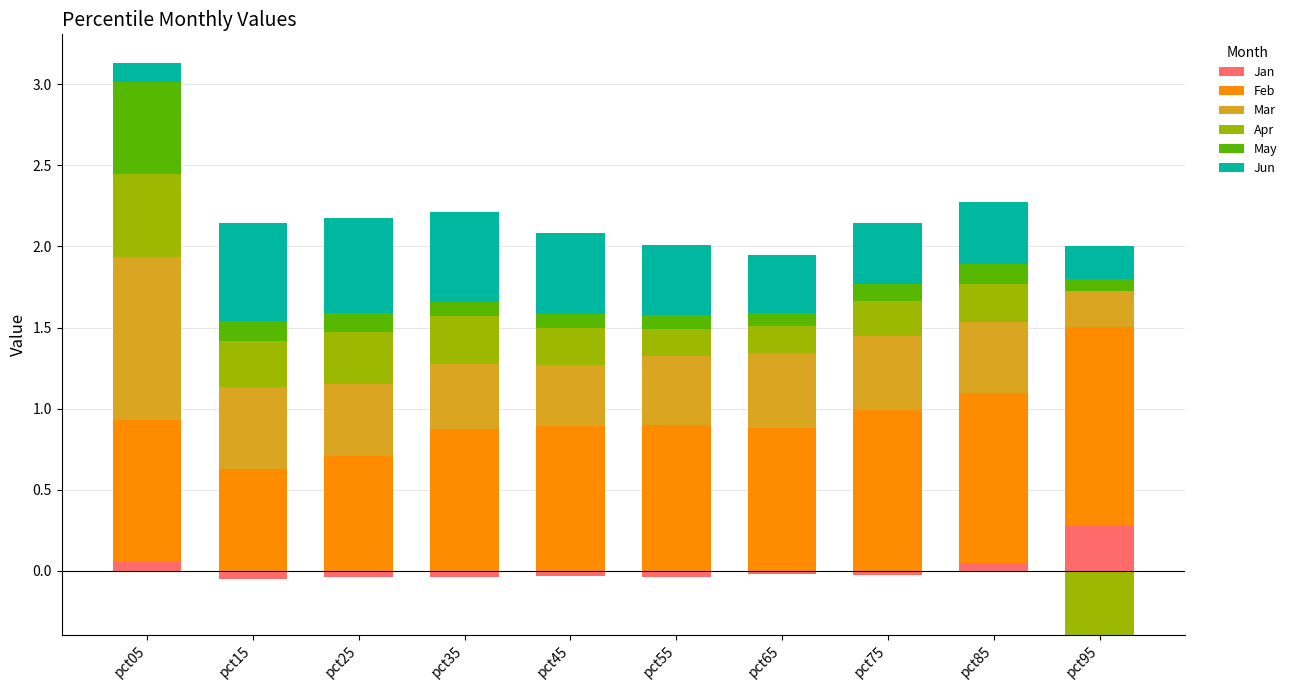

Count the May values in the range 0 to 1.

10